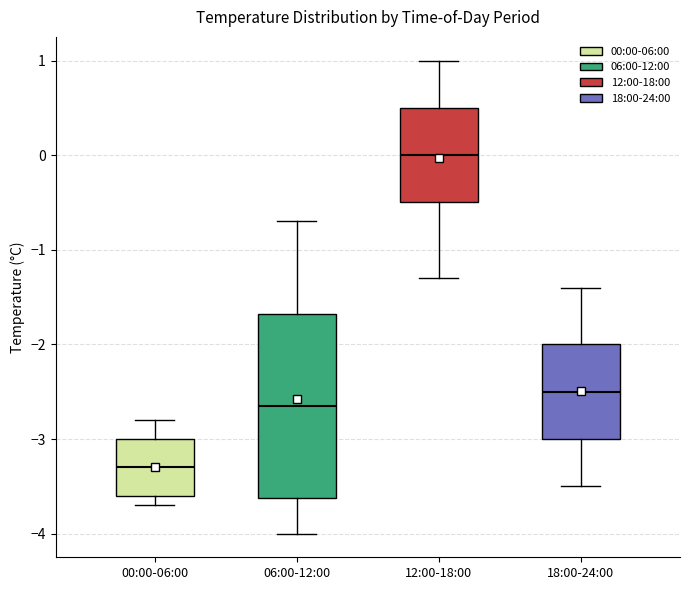

Which box's median line is the highest?

12:00-18:00